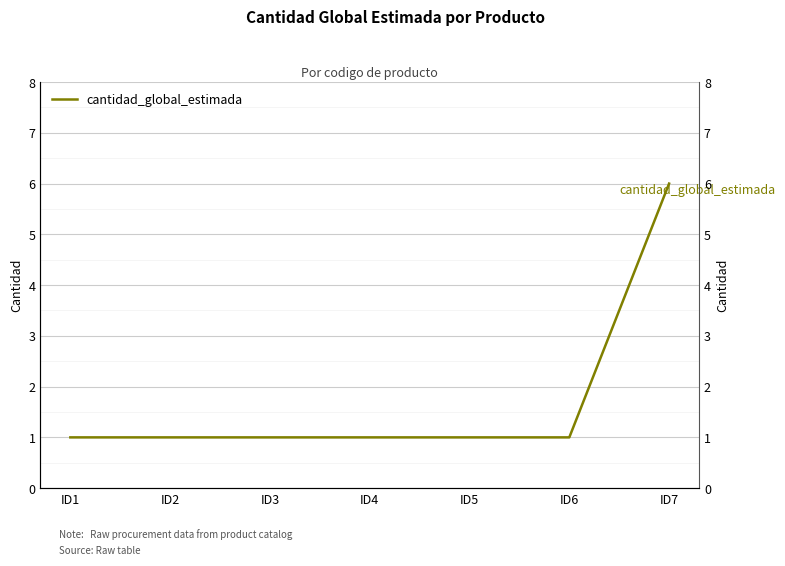

Which has a higher value, ID1 or ID3?

ID1